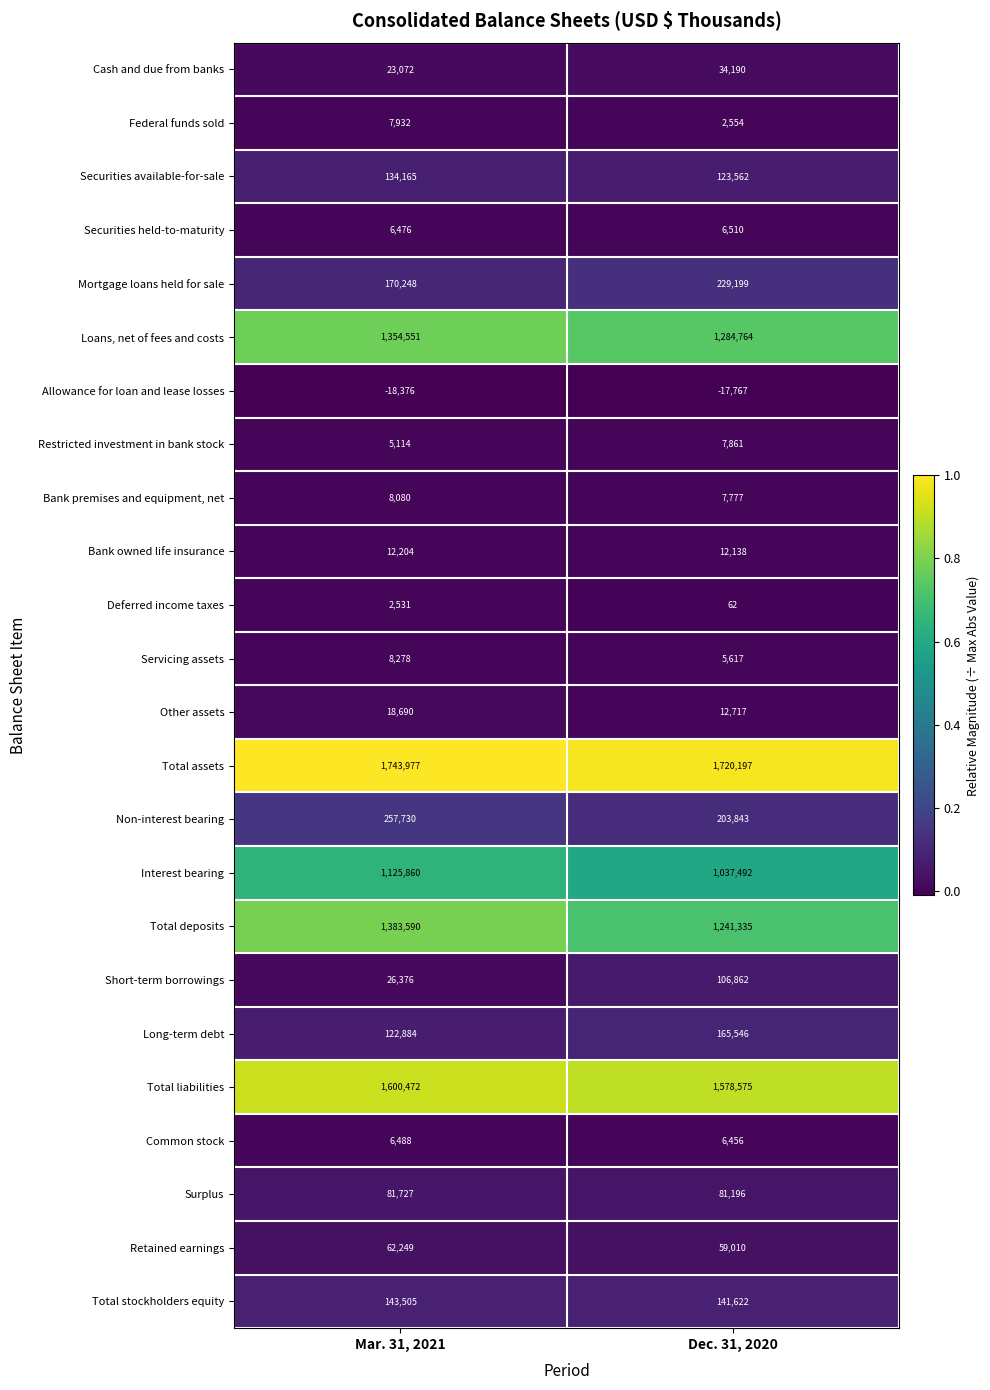

True or false: Allowance for loan and lease losses has a value of -6714 at Dec. 31, 2020.

False